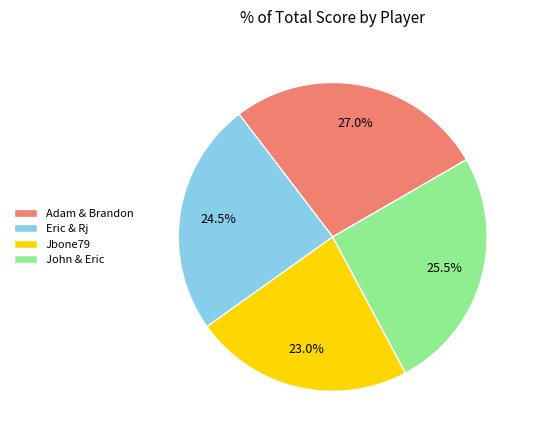

What is the smallest slice in the pie chart?

Jbone79